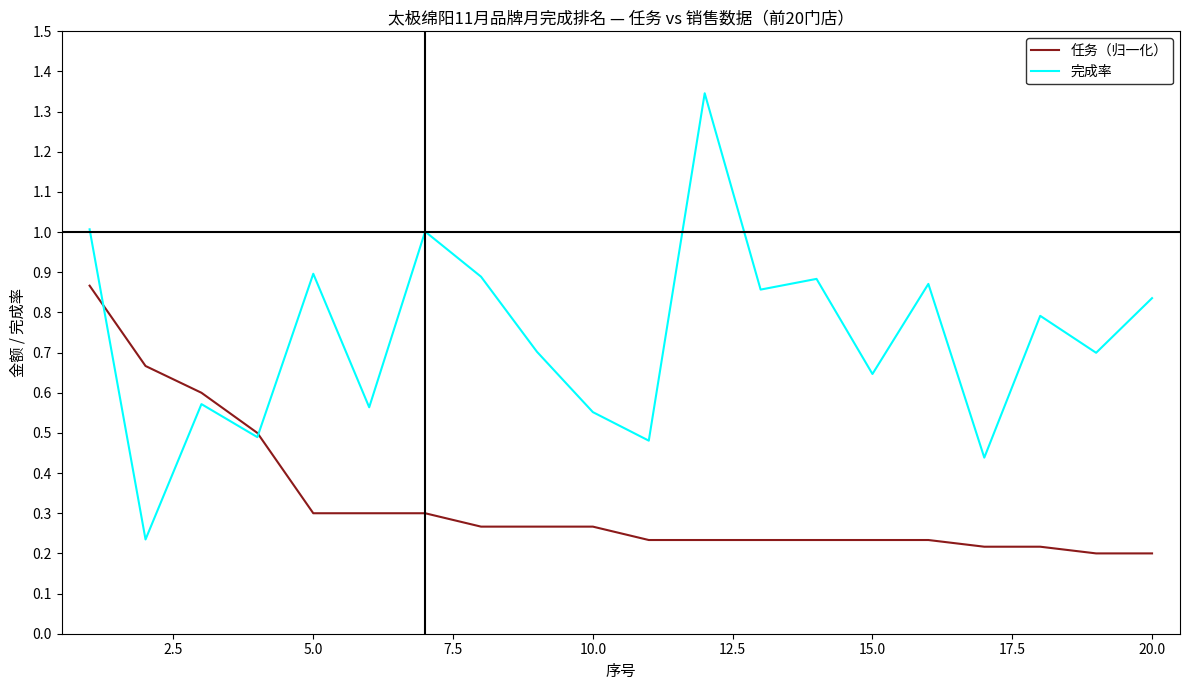

Which series has the widest spread of values?

完成率